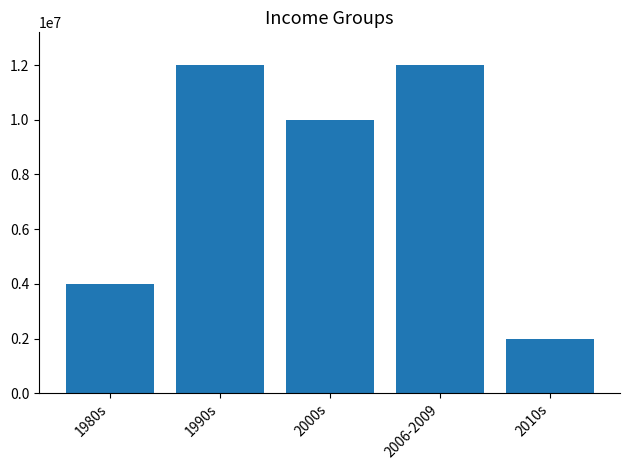

How many distinct data groups are displayed?

1